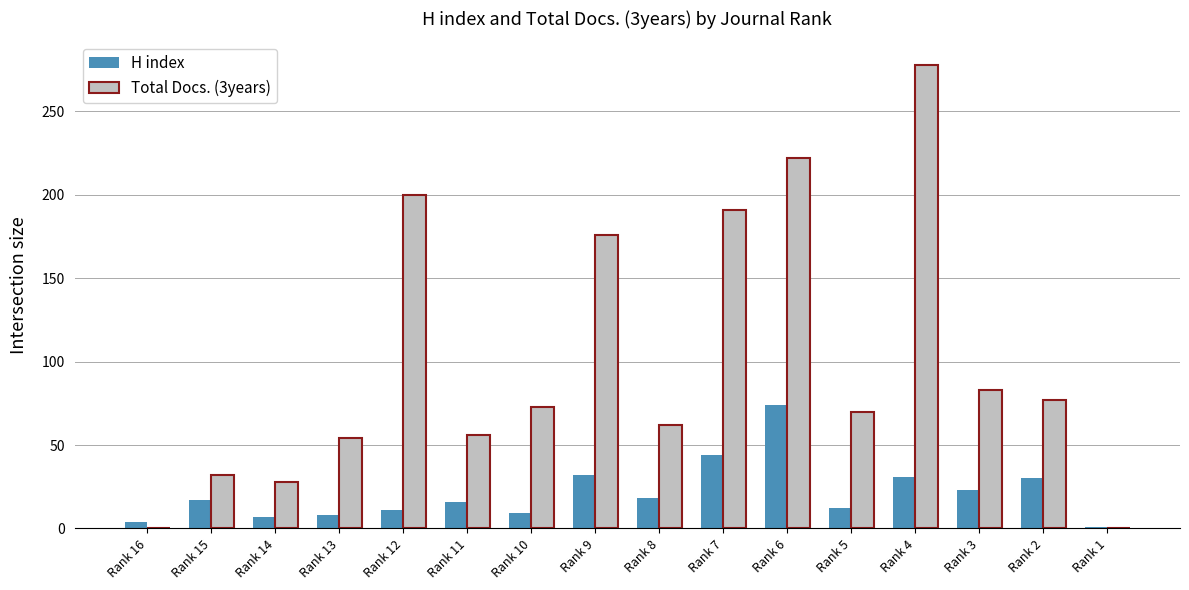

What is the average value of the H index series?

21